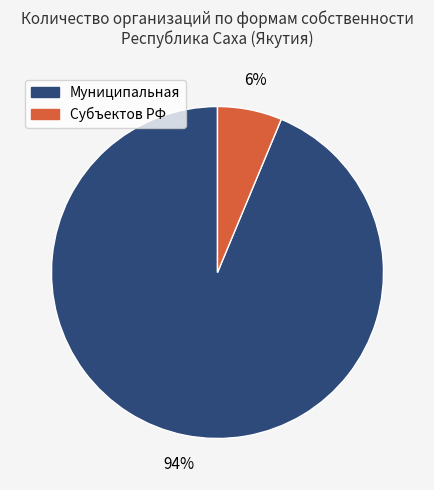

To the nearest percent, what is the combined percentage of Субъектов РФ and Муниципальная?

100%